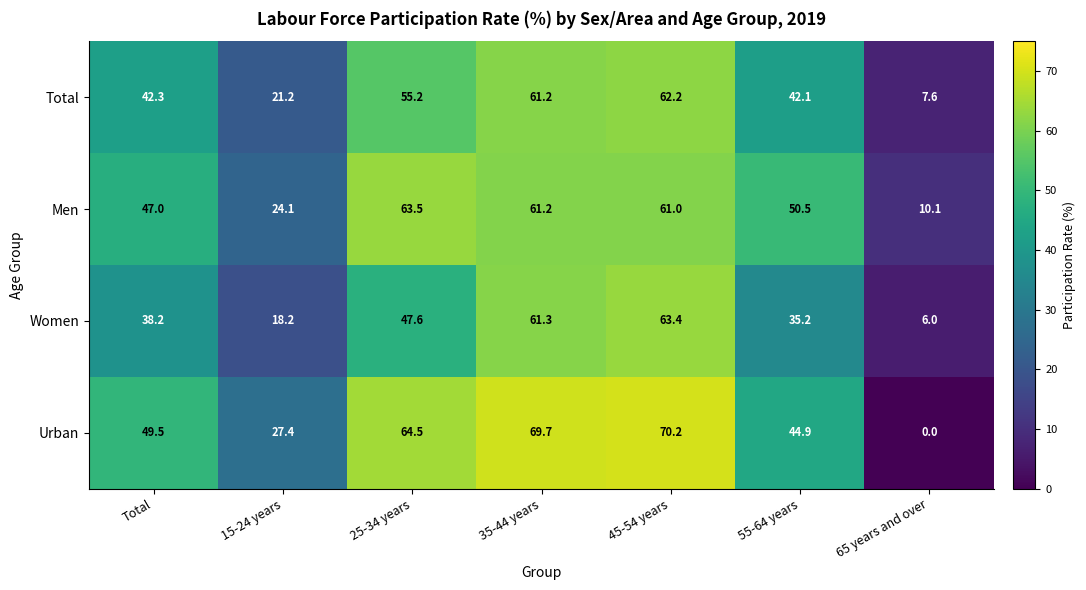

What is the total value across all series at 45-54 years?

256.8